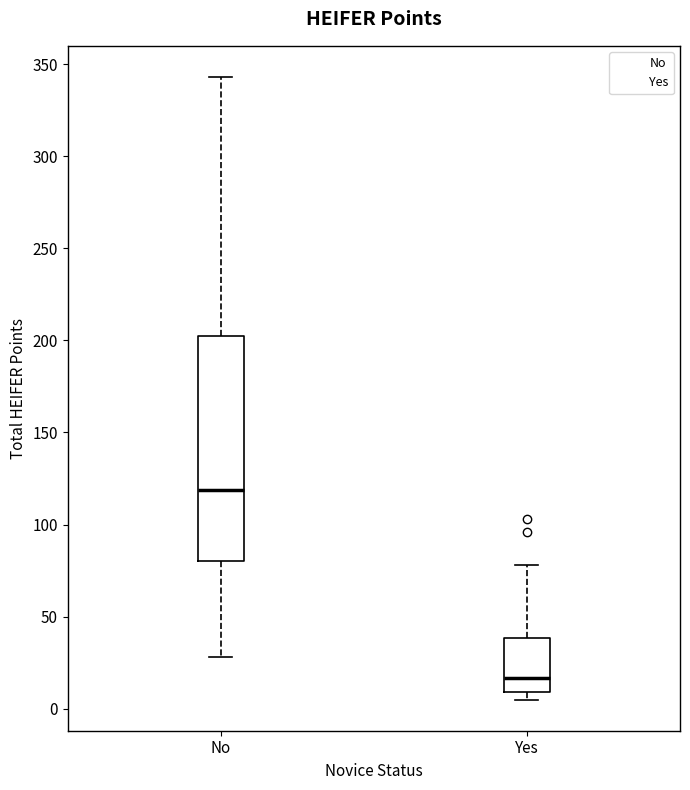

Where is the lower edge of the box for Yes on the y-axis? The values are not printed on the chart, so give them approximately, as read against the axis.

10